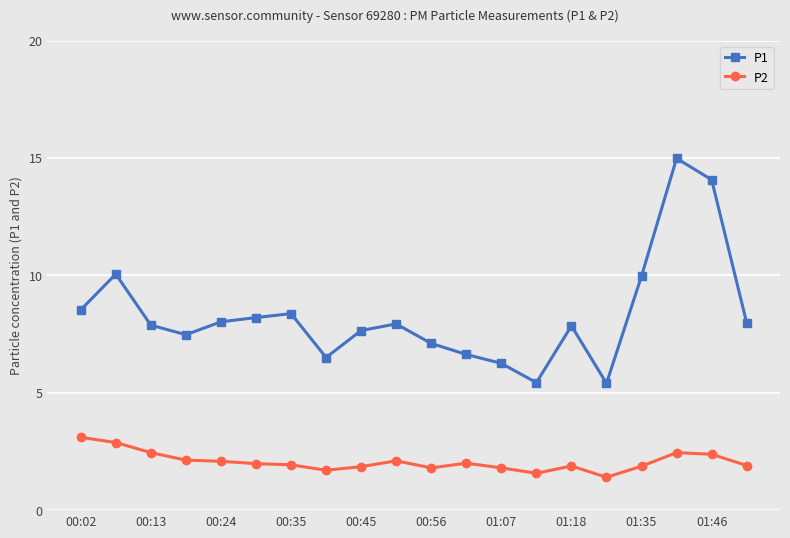

Does the chart display data point markers on the line(s)?

Yes